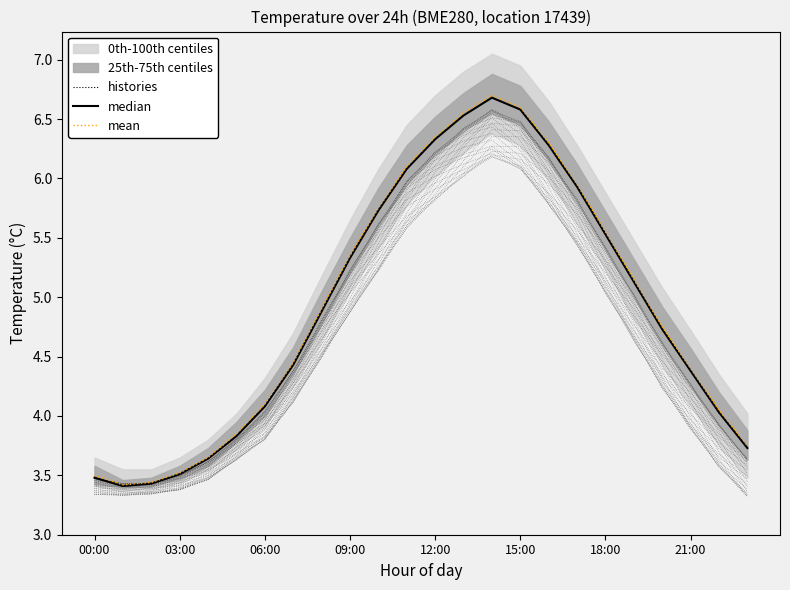

What is the difference between the maximum and minimum values in the median series?

3.3